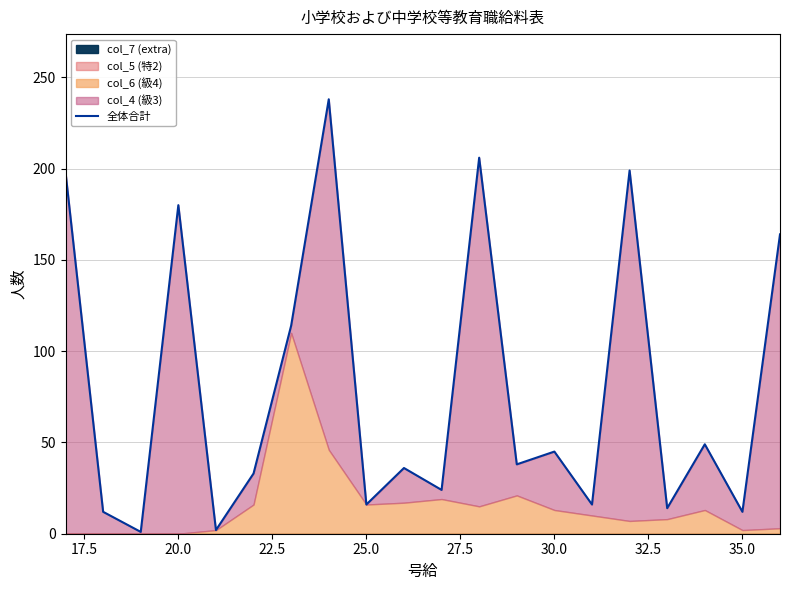

What is the value of the 8th point from the left?

238